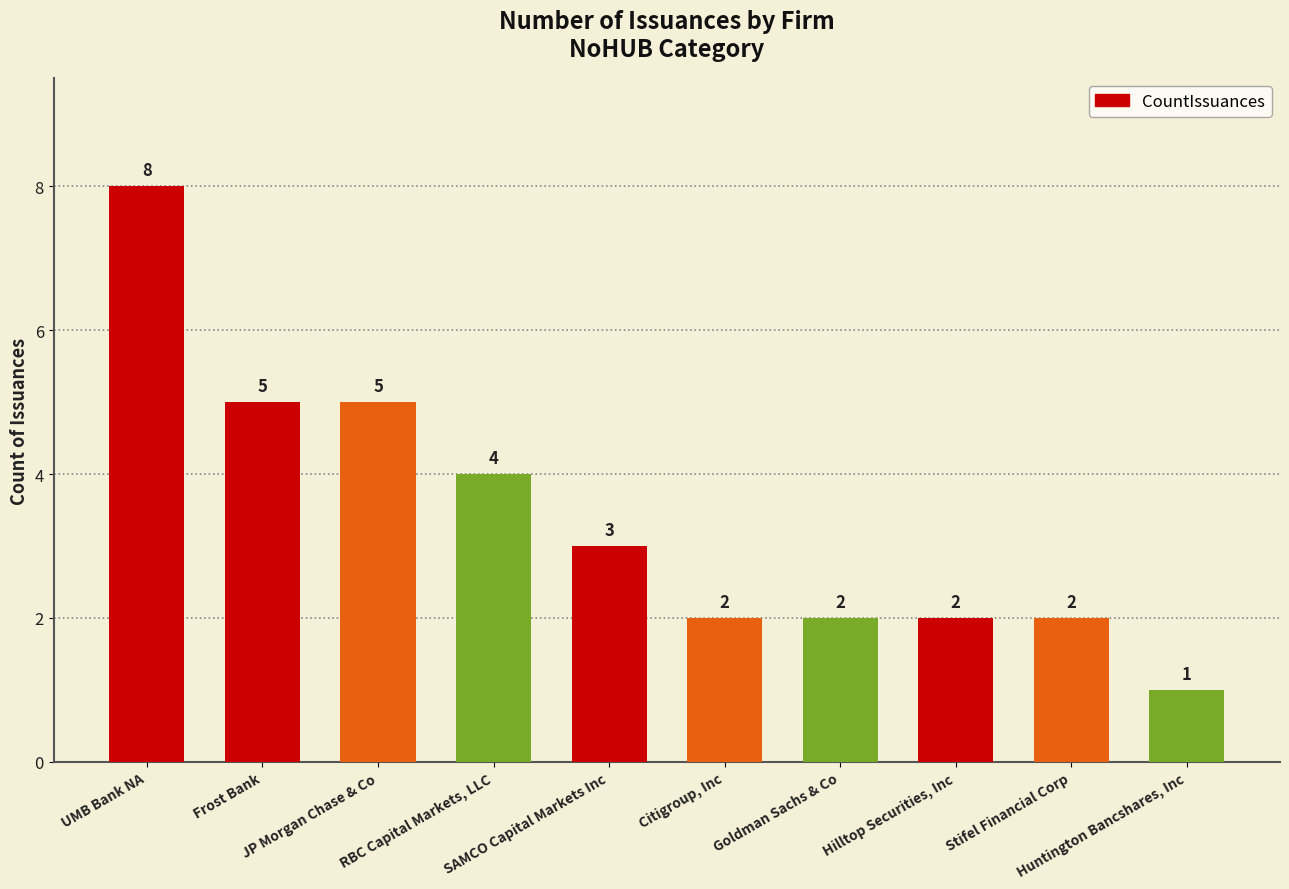

Reading left to right, list all the values displayed in this chart.

UMB Bank NA=8	Frost Bank=5	JP Morgan Chase & Co=5	RBC Capital Markets, LLC=4	SAMCO Capital Markets Inc=3	Citigroup, Inc=2	Goldman Sachs & Co=2	Hilltop Securities, Inc=2	Stifel Financial Corp=2	Huntington Bancshares, Inc=1